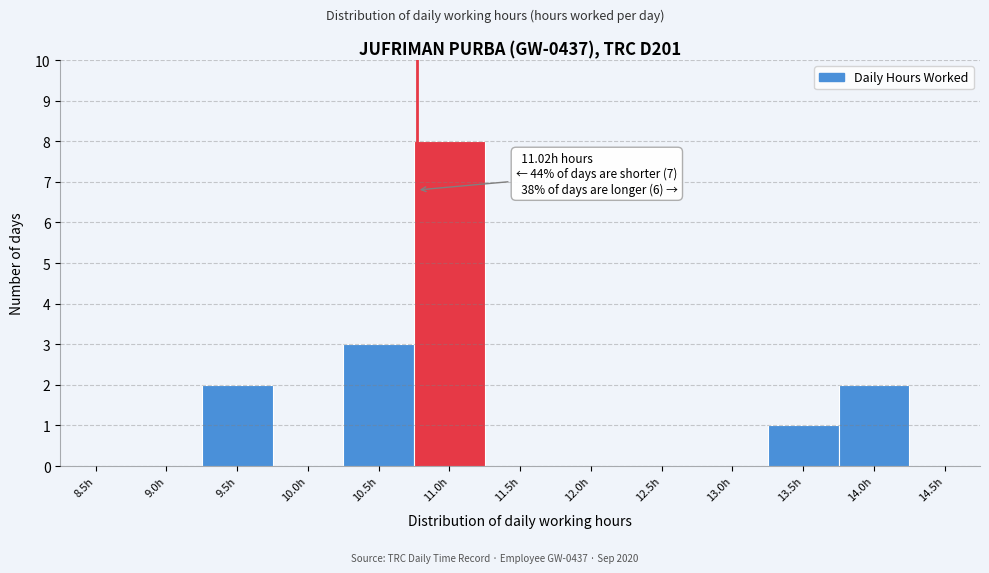

Reading left to right, transcribe all the data shown in this chart.

8.5h=0	9.0h=0	9.5h=2	10.0h=0	10.5h=3	11.0h=8	11.5h=0	12.0h=0	12.5h=0	13.0h=0	13.5h=1	14.0h=2	14.5h=0